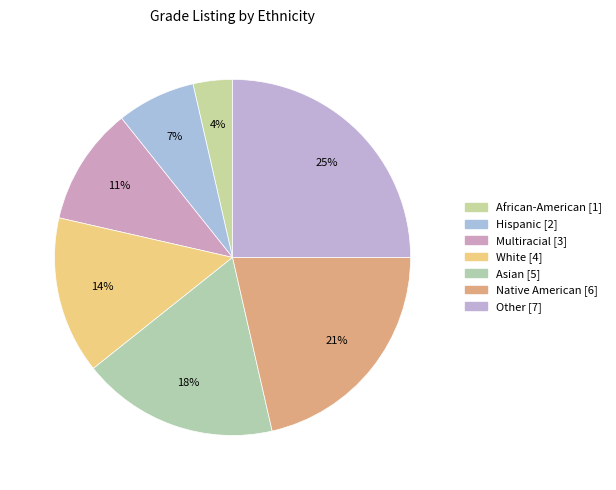

What is the total percentage of Asian and Hispanic?

25.0%